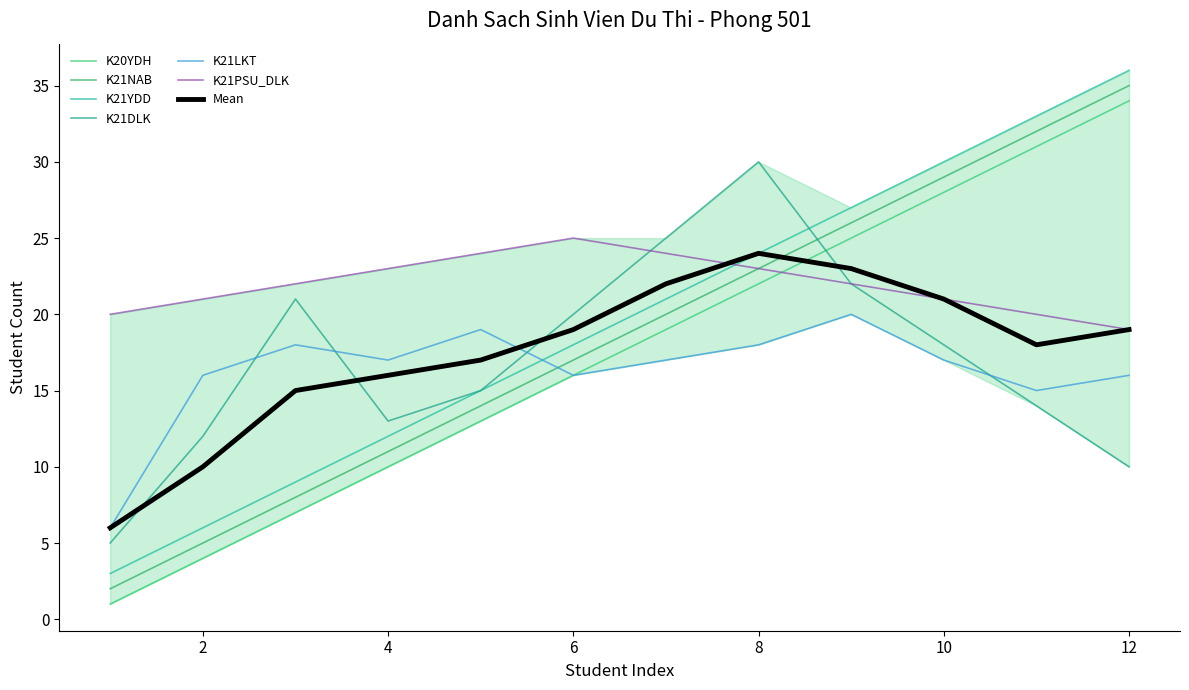

What is the spread (max minus min) of values at 4?

13